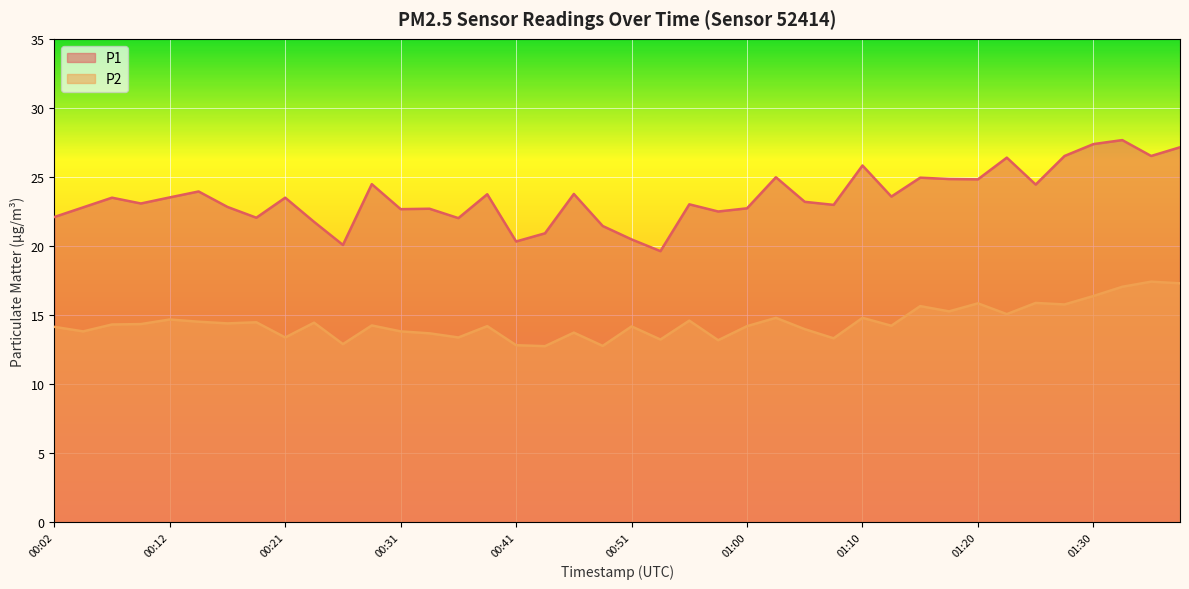

What is the total value across all series at 00:36?

35.4